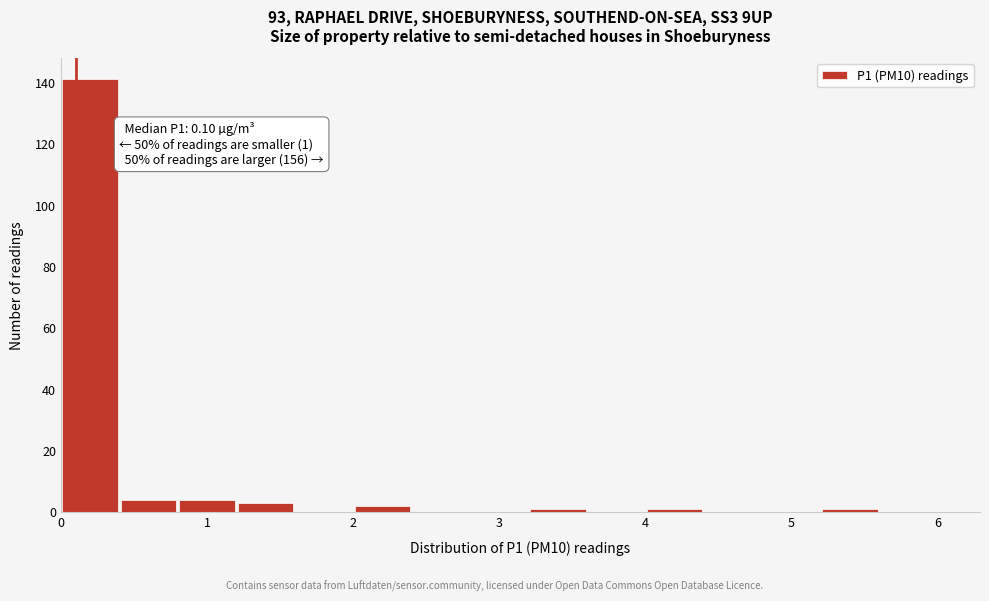

Which range on the x-axis has the tallest bar?

0.0 to 0.4